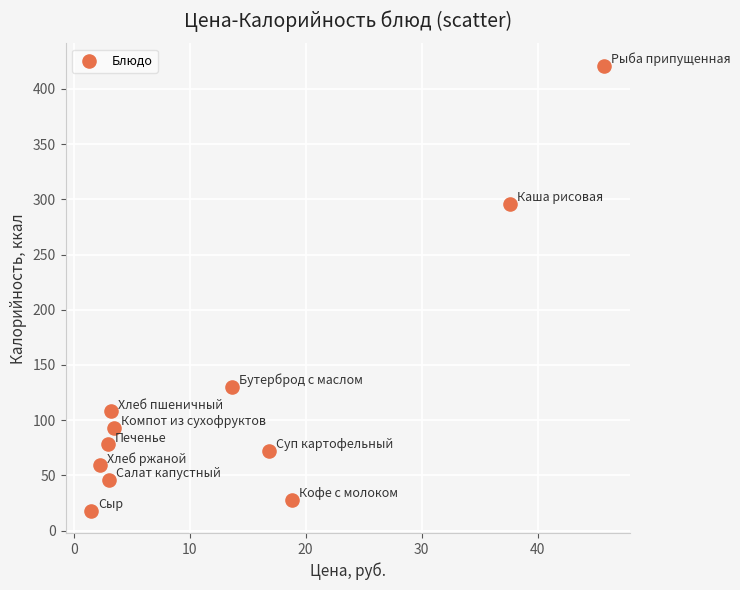

What Y value in the scatter plot is closest to 219?

296